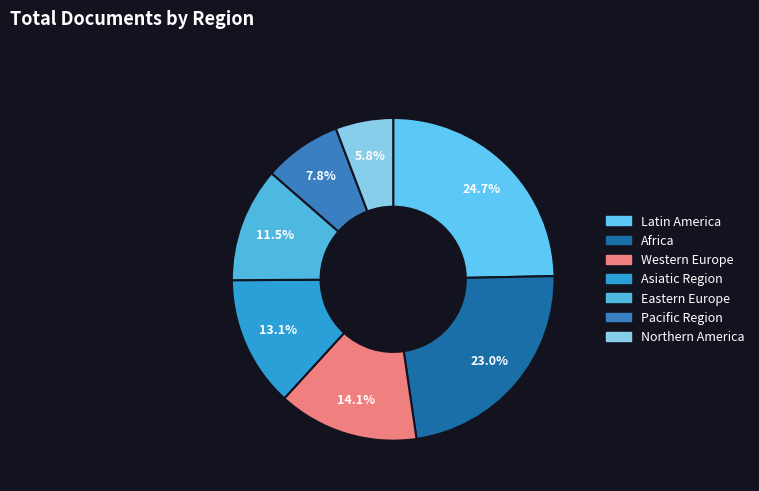

To the nearest percent, what is the difference between the Asiatic Region and Eastern Europe slice percentages?

2%